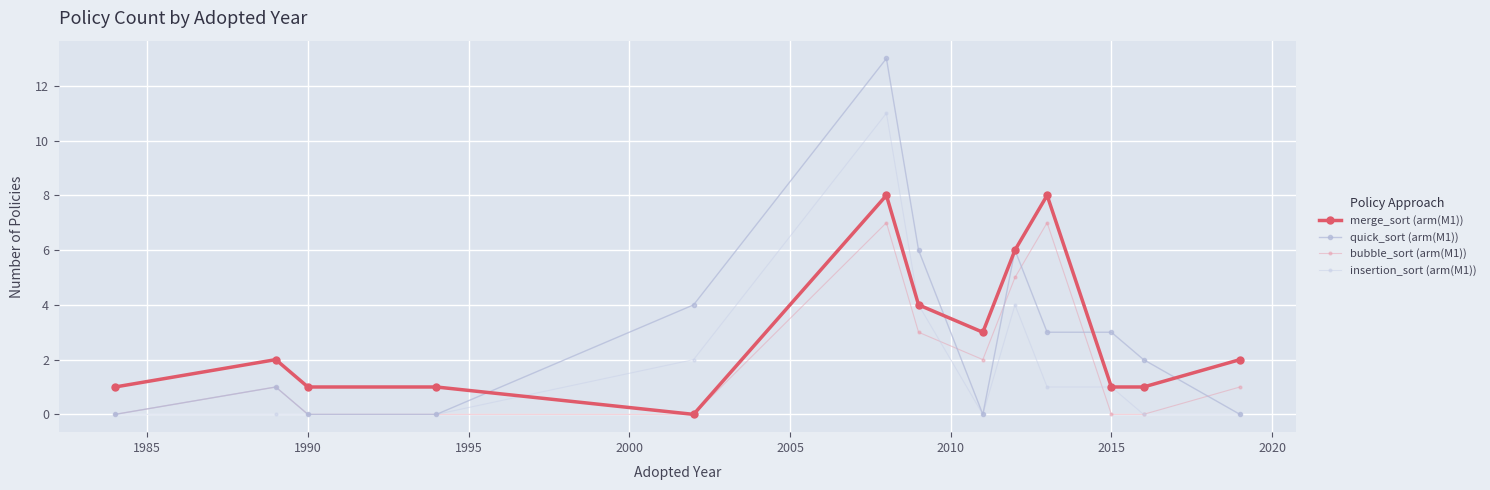

Is this an area chart (filled region under the line)?

No